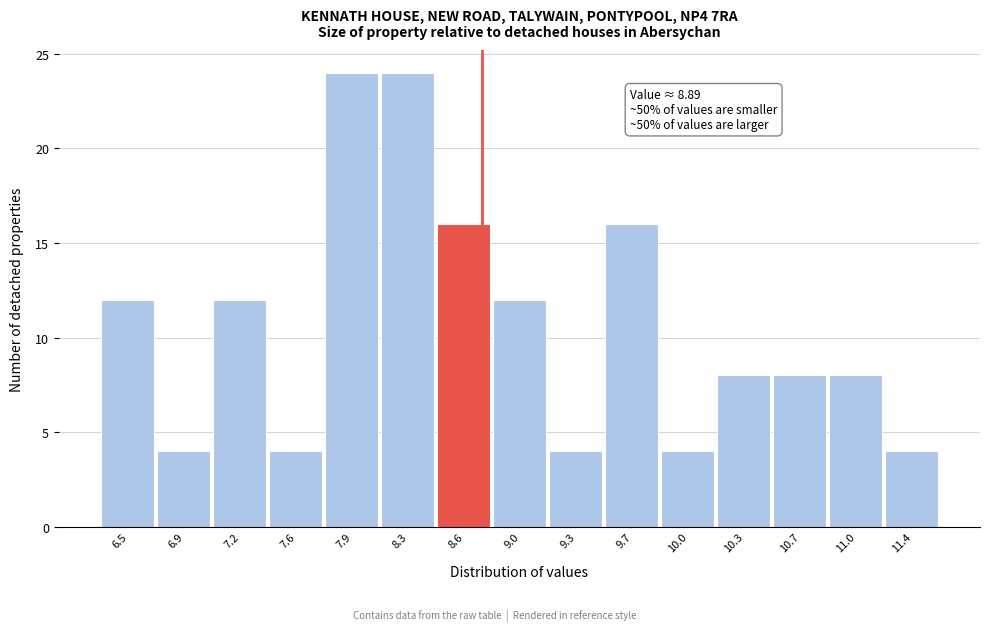

Reading left to right, what are all the values shown in this chart?

6.5=12	6.9=4	7.2=12	7.6=4	7.9=24	8.3=24	8.6=16	9.0=12	9.3=4	9.7=16	10.0=4	10.3=8	10.7=8	11.0=8	11.4=4